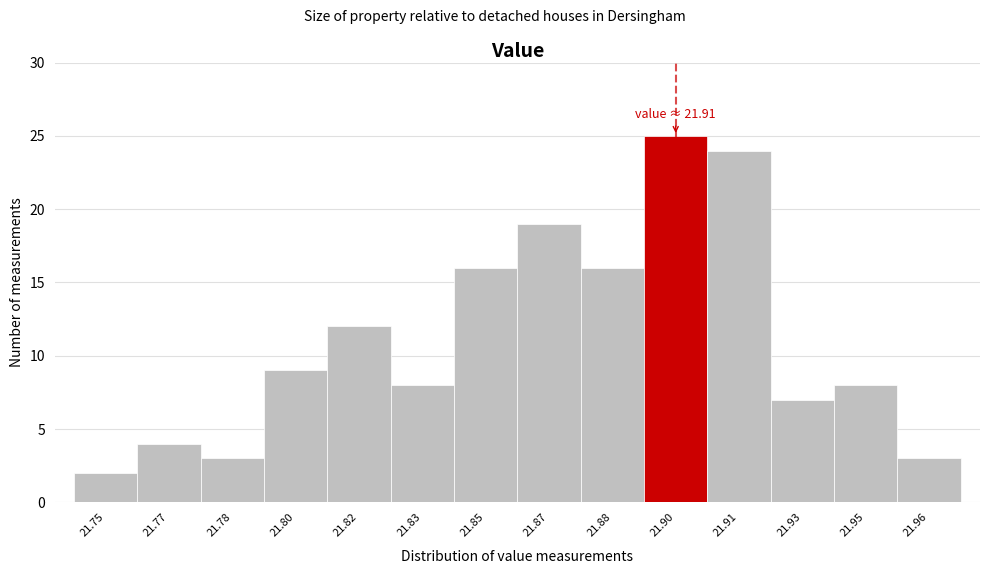

Reading left to right, extract all data points from this chart.

21.75=2	21.77=4	21.78=3	21.80=9	21.82=12	21.83=8	21.85=16	21.87=19	21.88=16	21.90=25	21.91=24	21.93=7	21.95=8	21.96=3